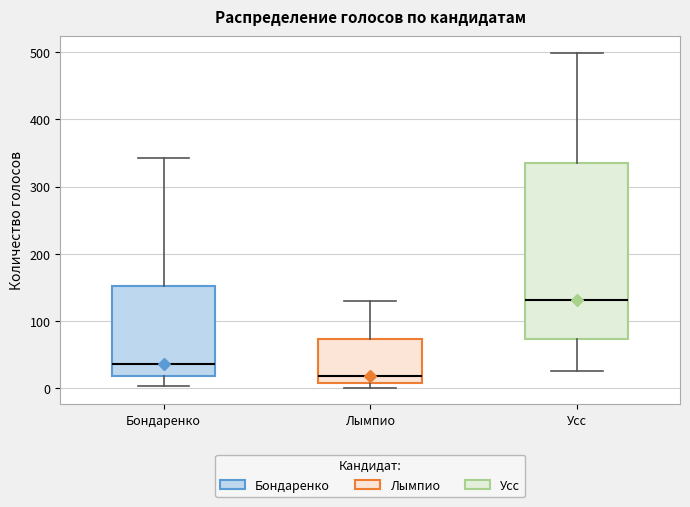

Reading left to right, transcribe this box plot: for each box, give where its median line is, the range the box spans, and where its two whiskers end, as read against the y-axis. The values are not printed on the chart, so give them approximately, as read against the axis.

Бондаренко: median 40, box 20 to 150, whiskers 0 to 340
Лымпио: median 20, box 10 to 70, whiskers 0 to 130
Усс: median 130, box 70 to 340, whiskers 30 to 500